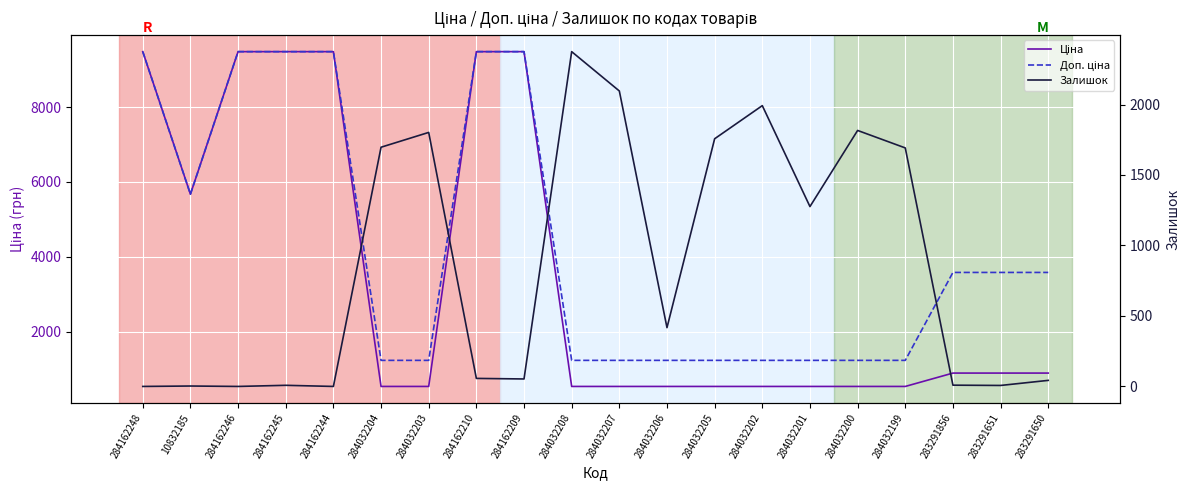

At which label is Доп. ціна closest to 5357?

10832185